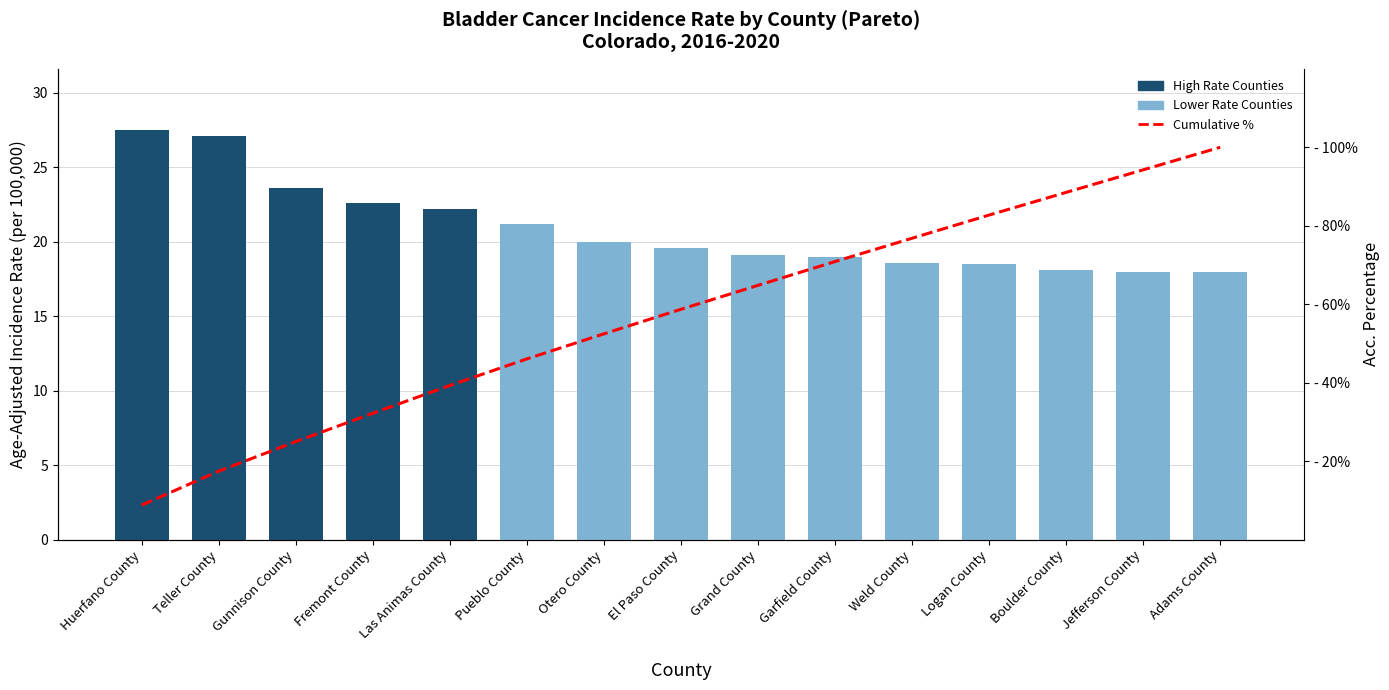

Reading left to right, extract all data points from this chart.

Age-Adjusted Incidence Rate: 27.5	27.1	23.6	22.6	22.2	21.2	20.0	19.6	19.1	19.0	18.6	18.5	18.1	18.0	18.0
Cumulative %: 8.8	17.4	25.0	32.2	39.3	46.1	52.4	58.7	64.8	70.9	76.8	82.7	88.5	94.3	100.0